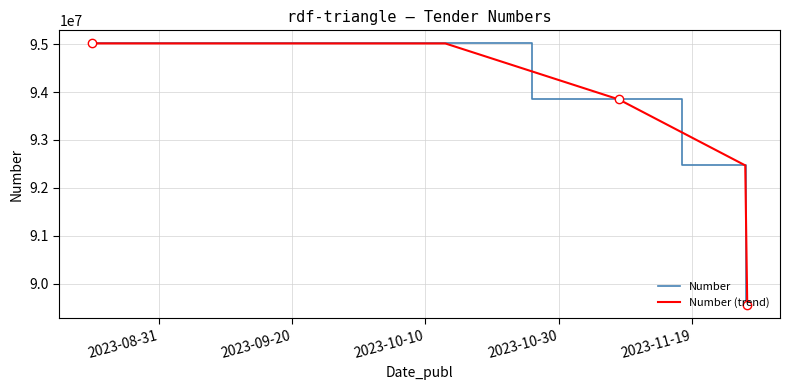

True or false: Number and Number (trend) intersect in this chart.

False